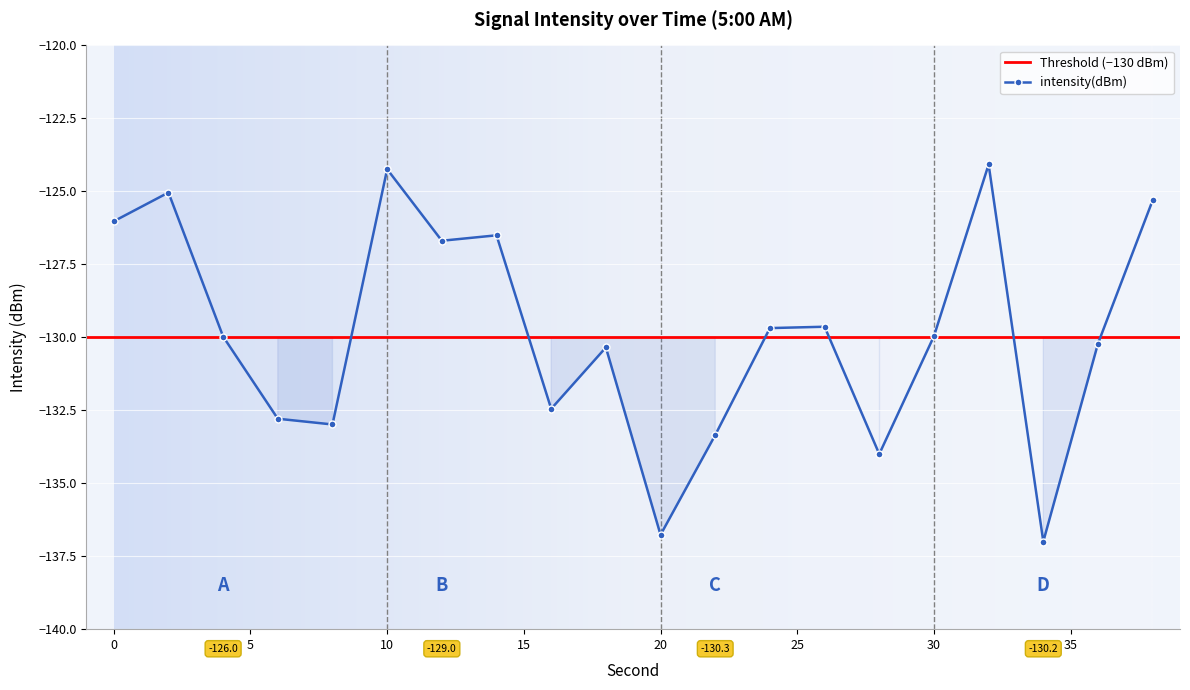

What is the smallest value displayed?

-137.0